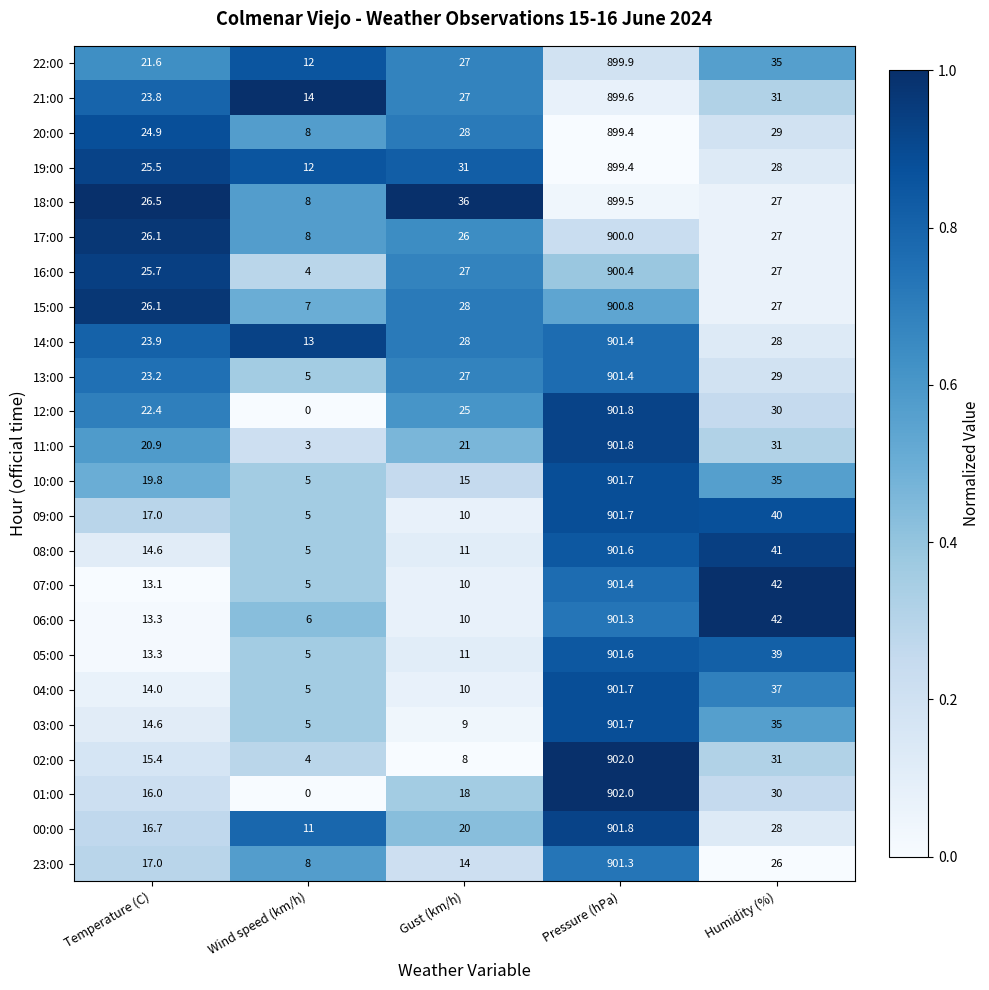

Which category has the highest value in the 07:00 series?

Pressure (hPa)